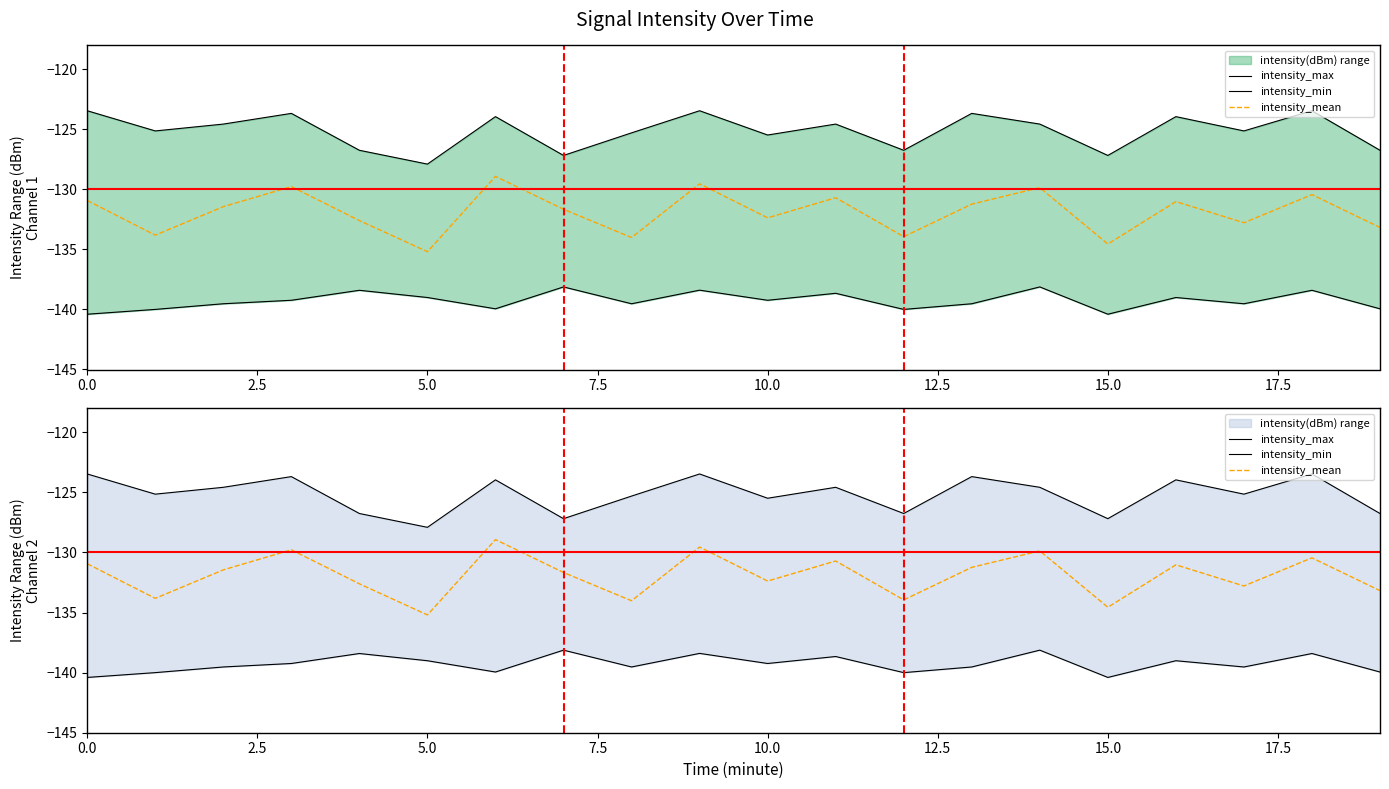

What are all the series names shown in the legend?

intensity_max, intensity_min, intensity_mean